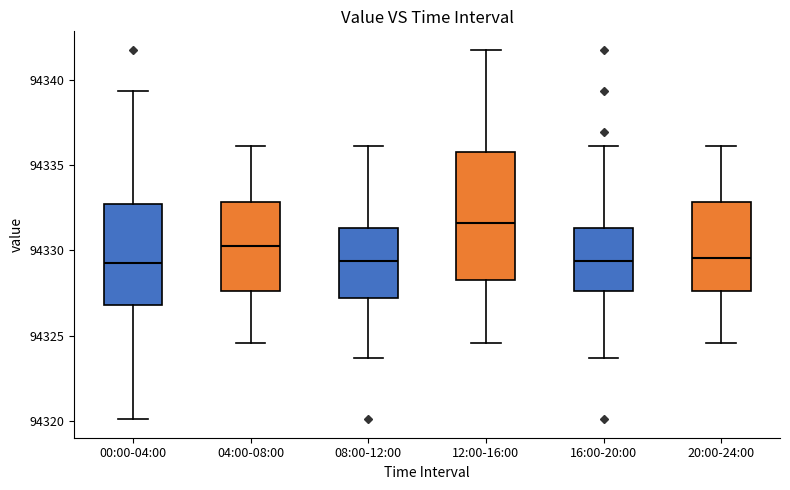

Reading left to right, read every box against the y-axis: the position of its median line, the range the box covers, and the ends of its whiskers. The values are not printed on the chart, so give them approximately, as read against the axis.

00:00-04:00: median 94329.5, box 94327.0 to 94332.5, whiskers 94320.0 to 94339.5
04:00-08:00: median 94330.5, box 94327.5 to 94333.0, whiskers 94324.5 to 94336.0
08:00-12:00: median 94329.5, box 94327.0 to 94331.5, whiskers 94323.5 to 94336.0
12:00-16:00: median 94331.5, box 94328.5 to 94336.0, whiskers 94324.5 to 94342.0
16:00-20:00: median 94329.5, box 94327.5 to 94331.5, whiskers 94323.5 to 94336.0
20:00-24:00: median 94329.5, box 94327.5 to 94333.0, whiskers 94324.5 to 94336.0